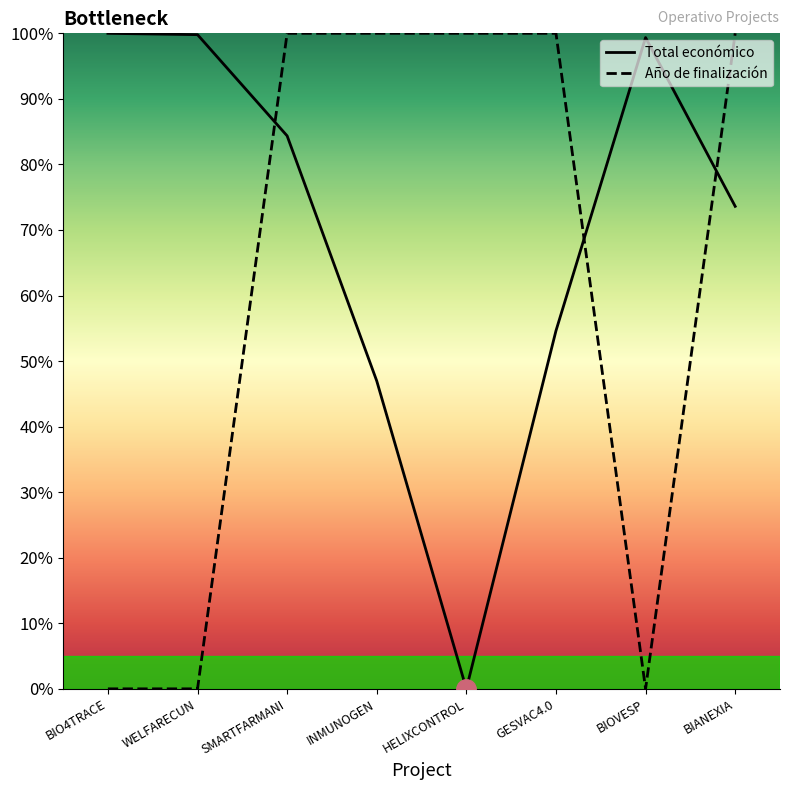

Which category has the lowest value in the Año de finalización series?

BIO4TRACE